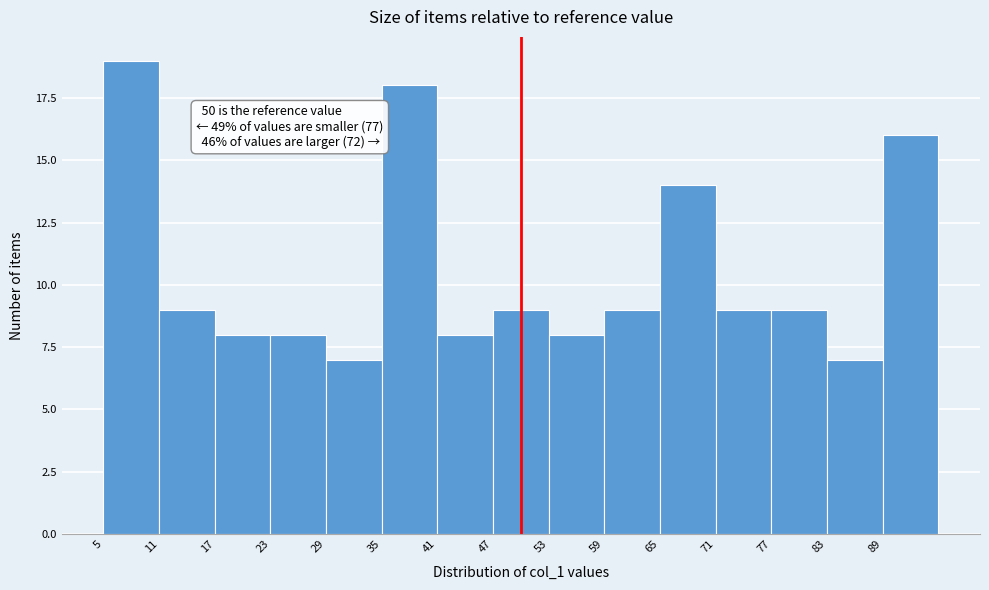

Which range on the x-axis has the tallest bar?

5 to 11